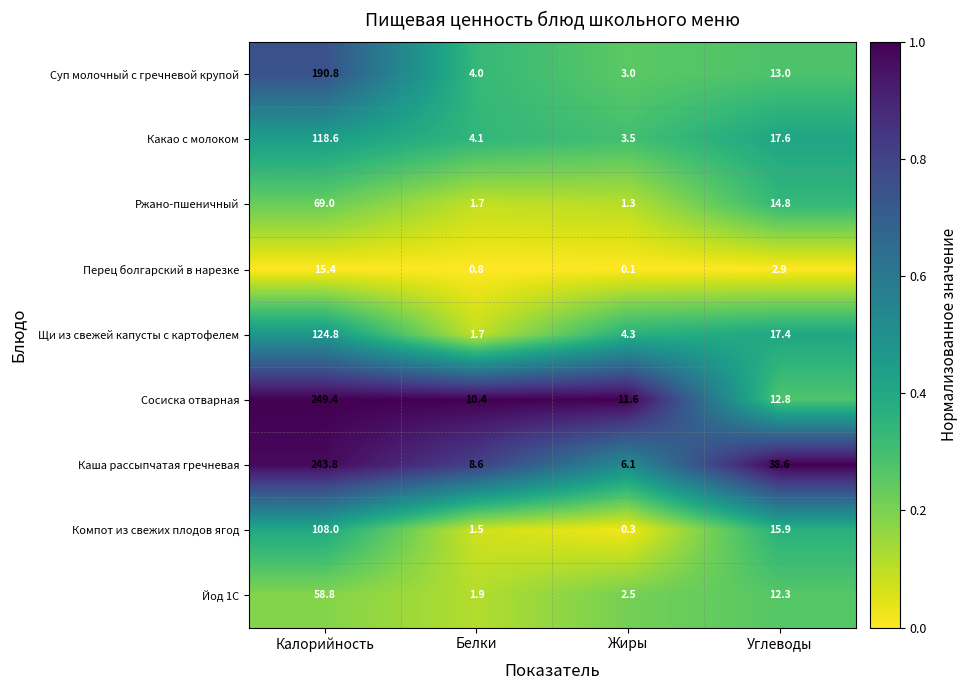

What is the greatest value displayed?

249.4